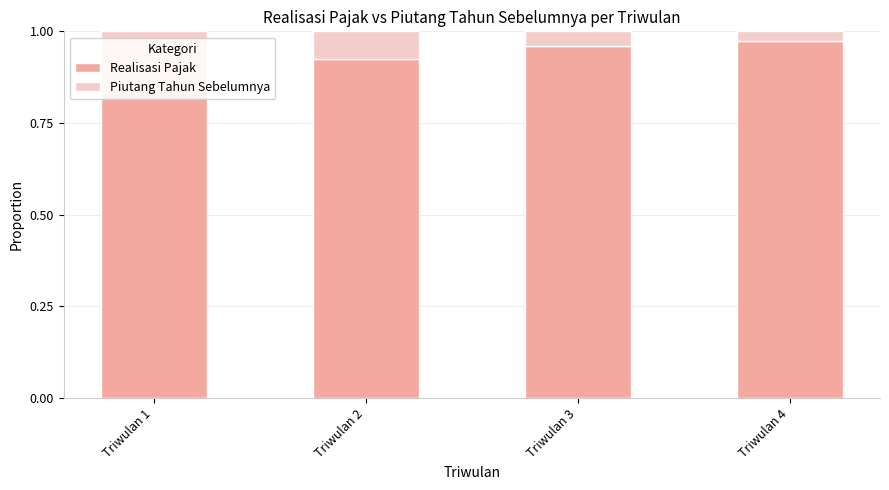

How many Realisasi Pajak values are between 0 and 1?

4